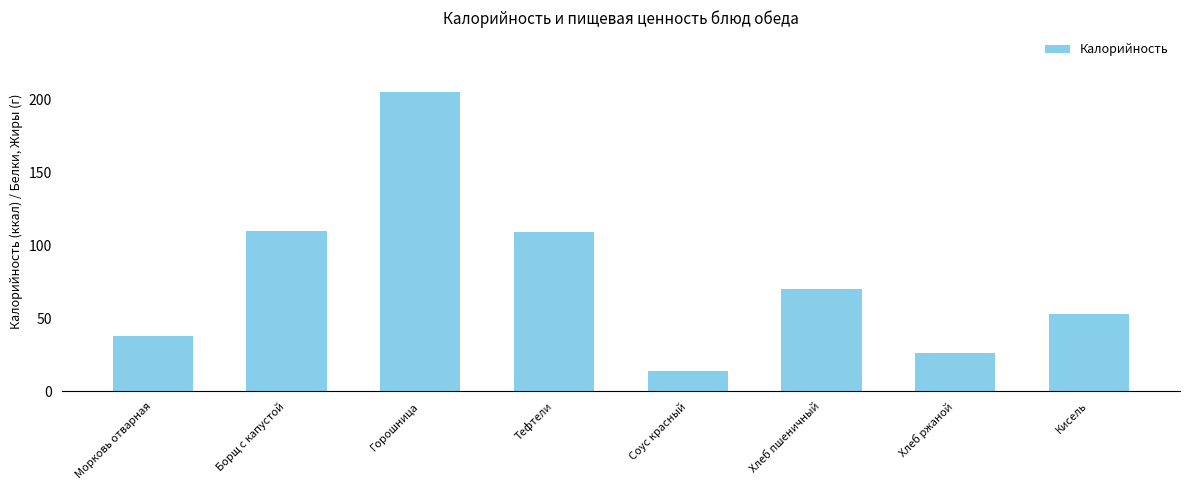

The value at Кисель is 53. True or false?

True